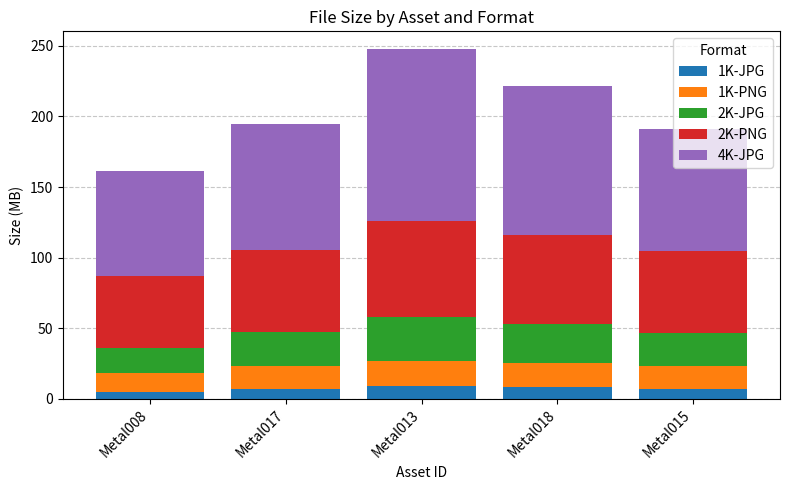

At which category is the sum across all series the highest?

Metal013